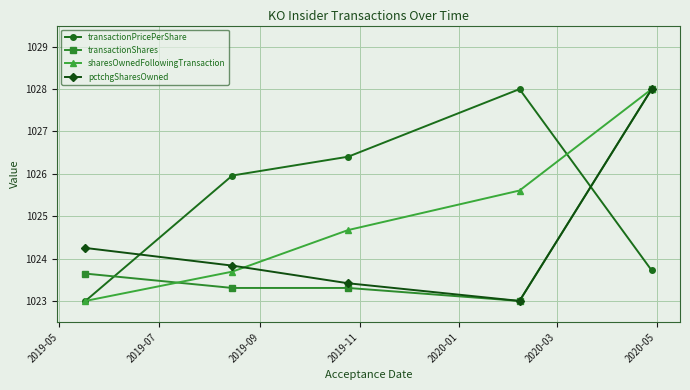

Is this an area chart (filled region under the line)?

No